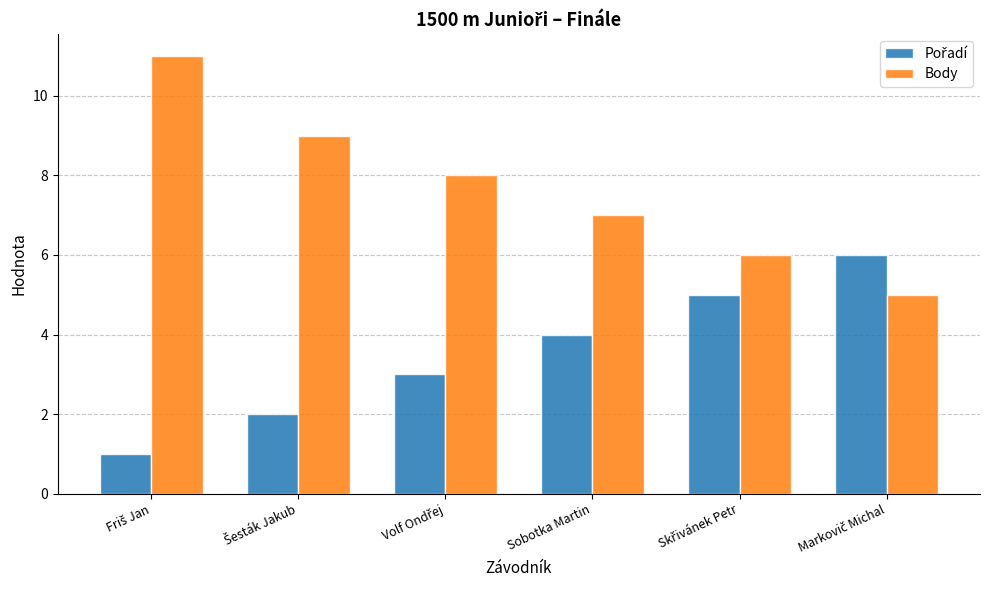

What is the minimum value shown in the chart?

1